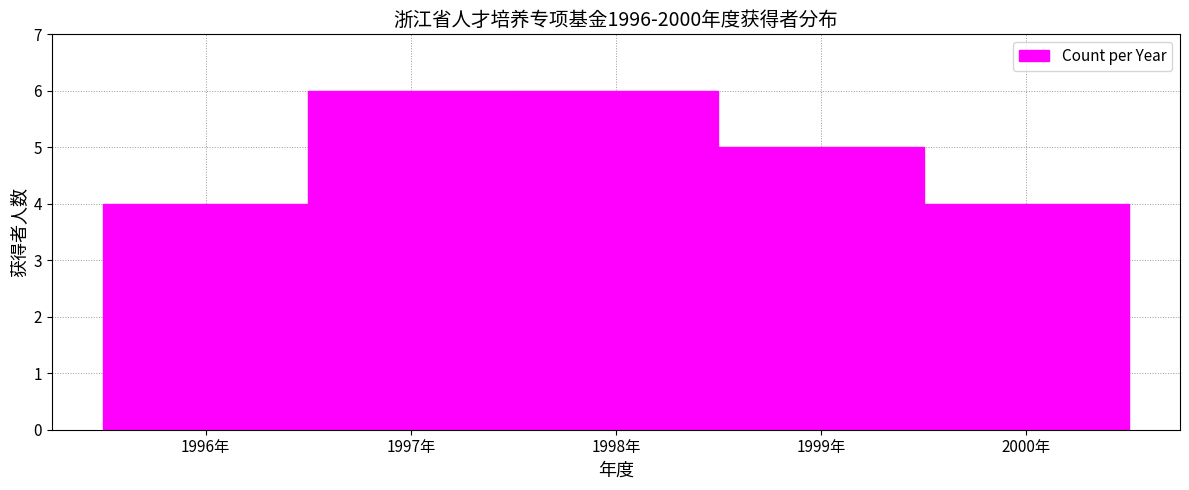

How tall is the bar that spans 1995.5 to 1996.5 on the x-axis? The values are not printed on the chart, so give them approximately, as read against the axis.

4